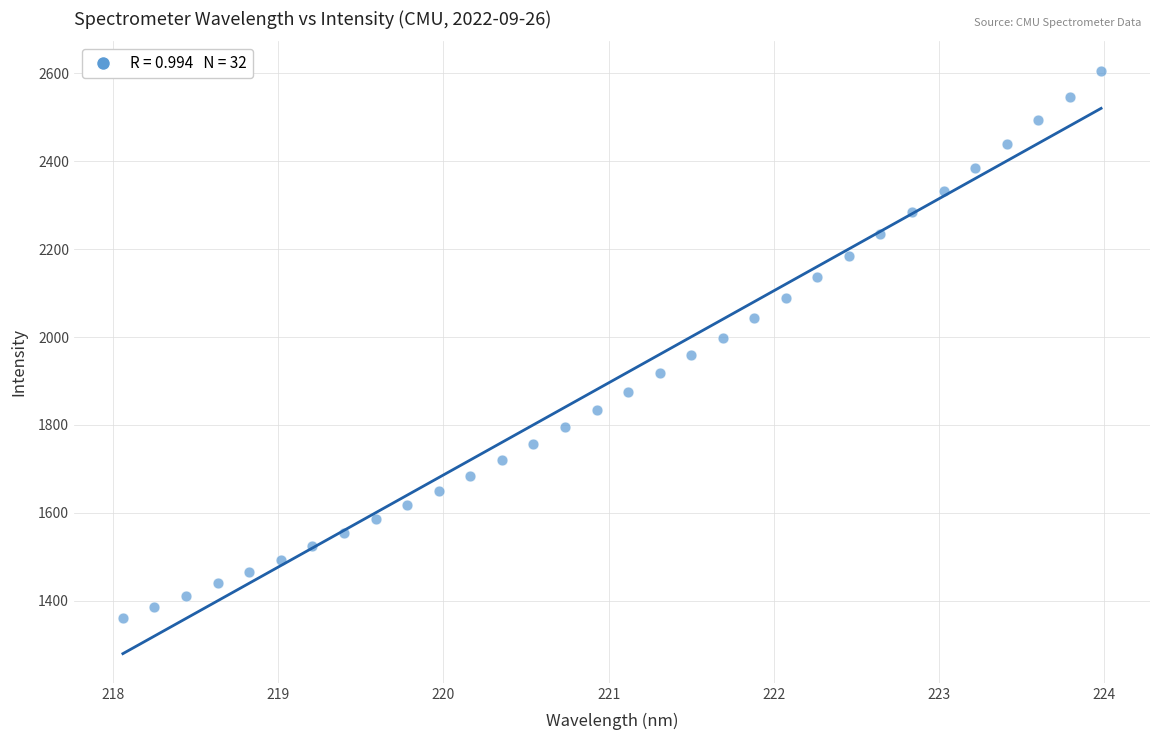

What is the range of X values (max minus min)?

5.9